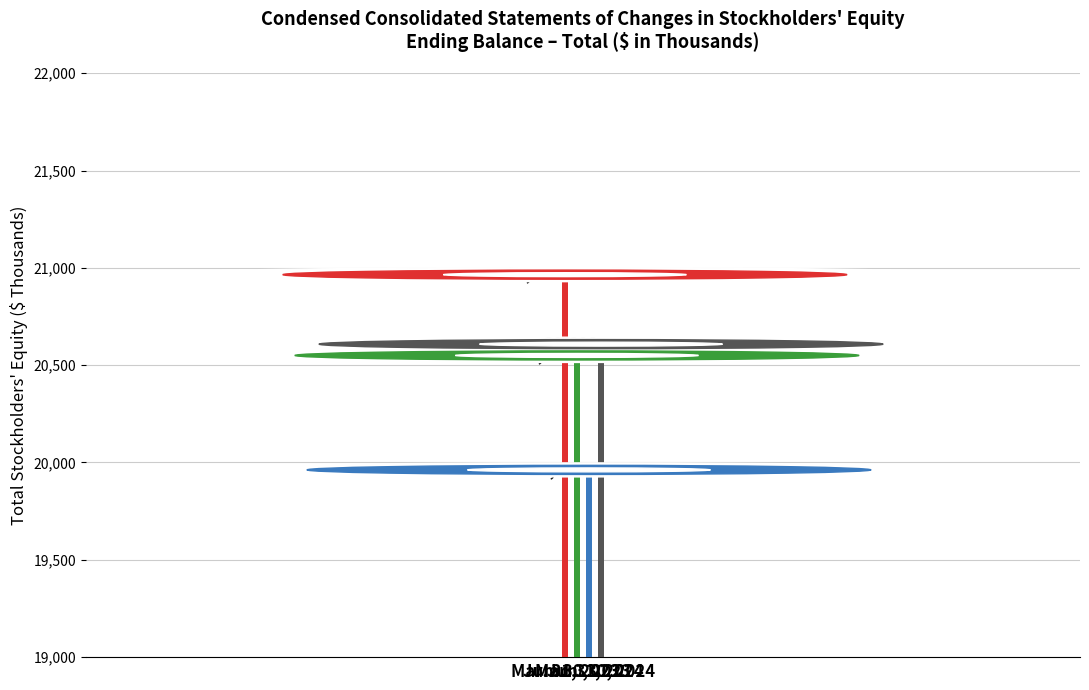

How many series are shown in this chart?

1